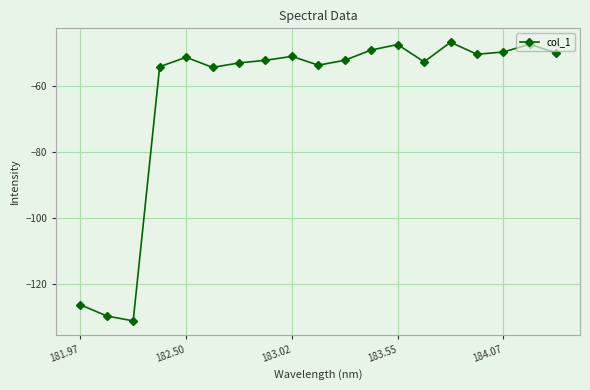

What is the value of the 2nd point from the left?

-129.8